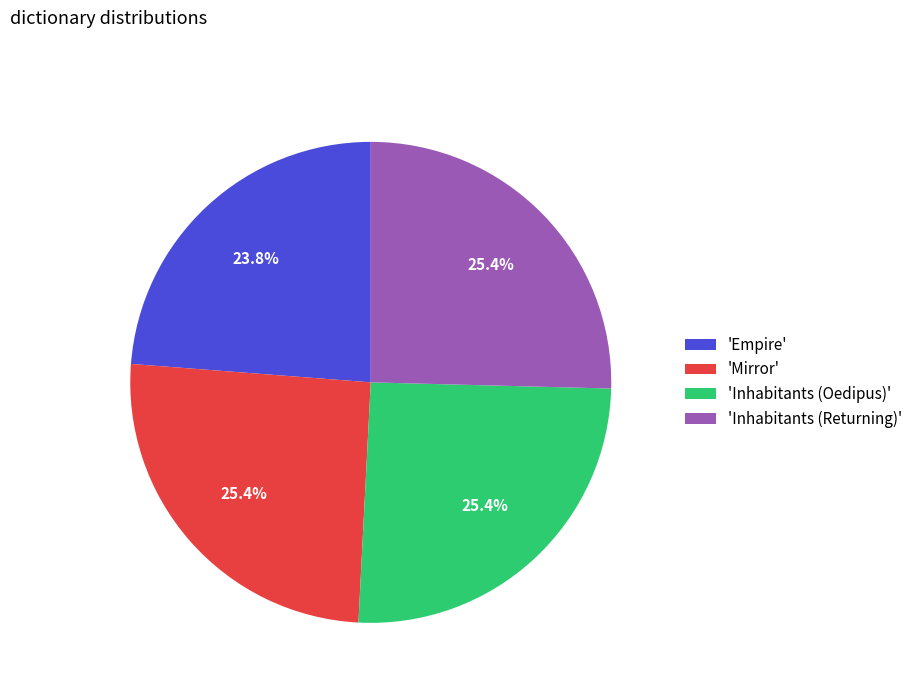

Do 'Mirror' and 'Empire' together represent more than half of the pie?

No